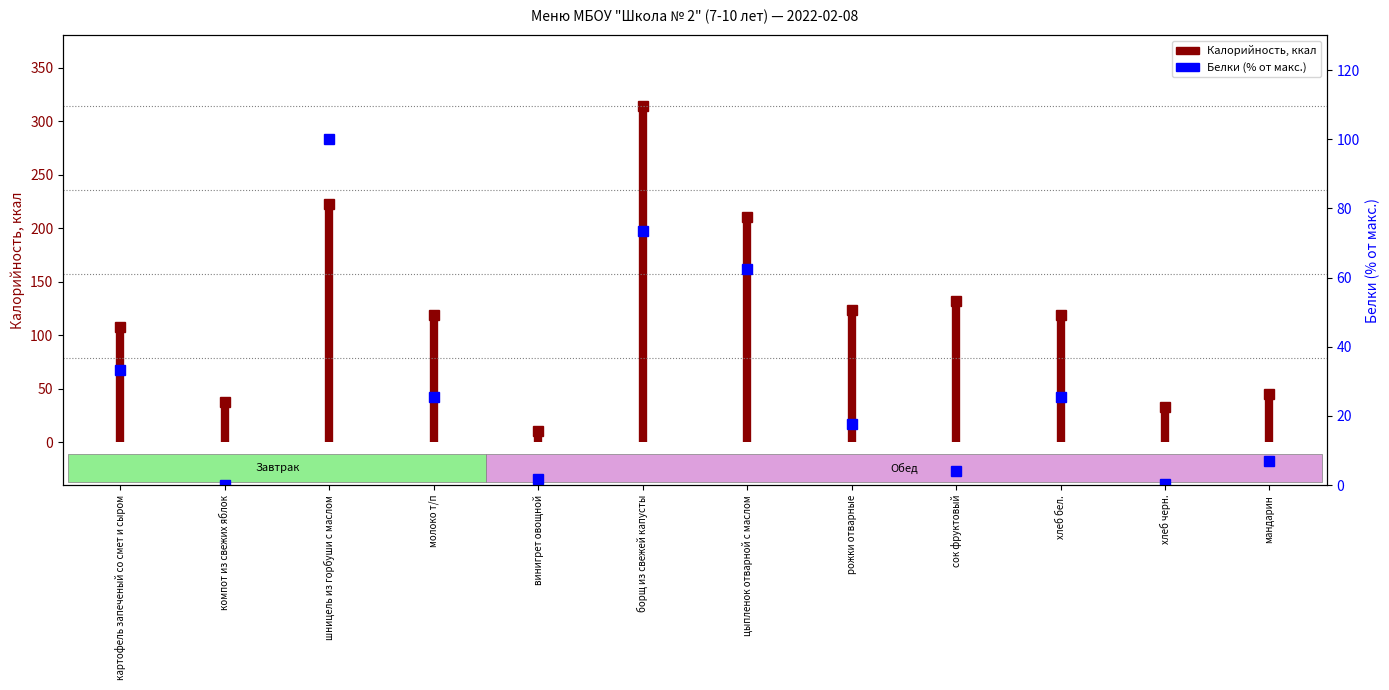

The chart shows a value of 1.8 at винигрет овощной. True or false?

True